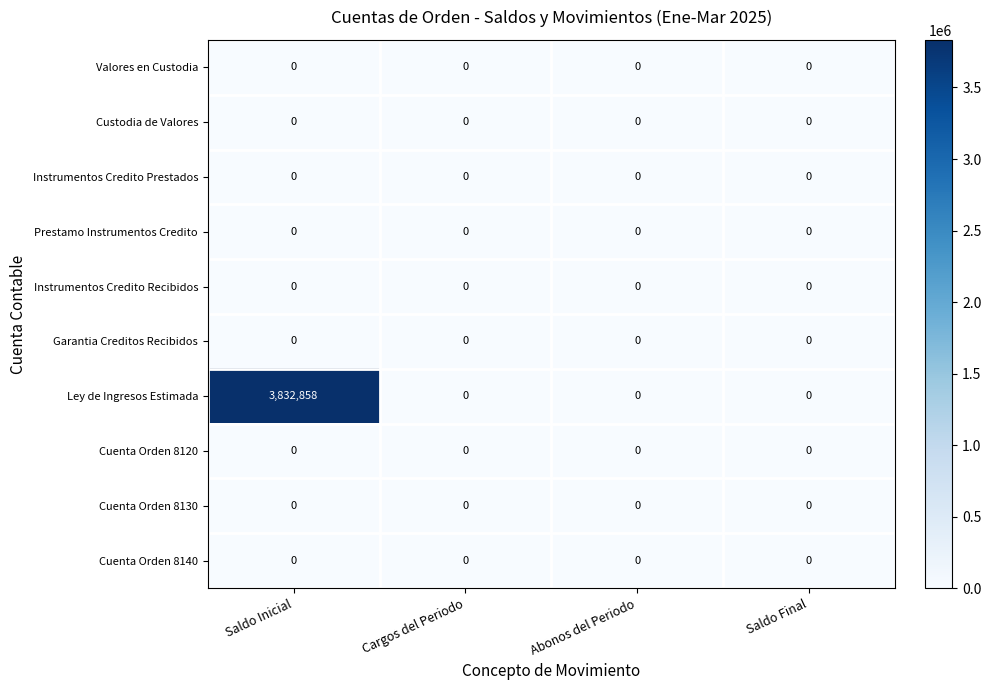

Is it true that Ley de Ingresos Estimada equals 2072340 at Saldo Final?

False